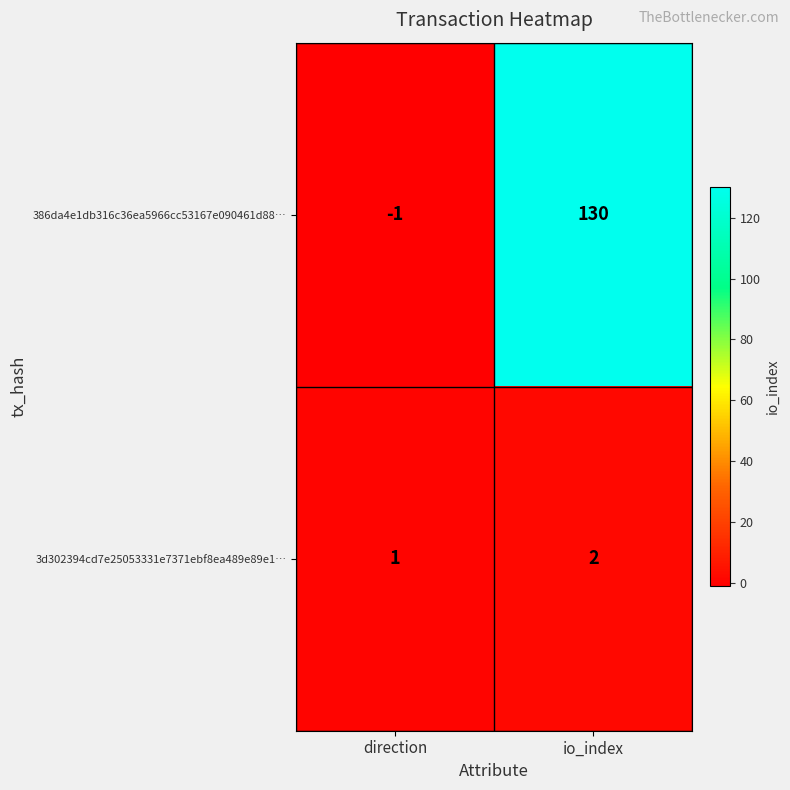

The value of 3d302394cd7e25053331e7371ebf8ea489e89e1… at io_index is 1. True or false?

False